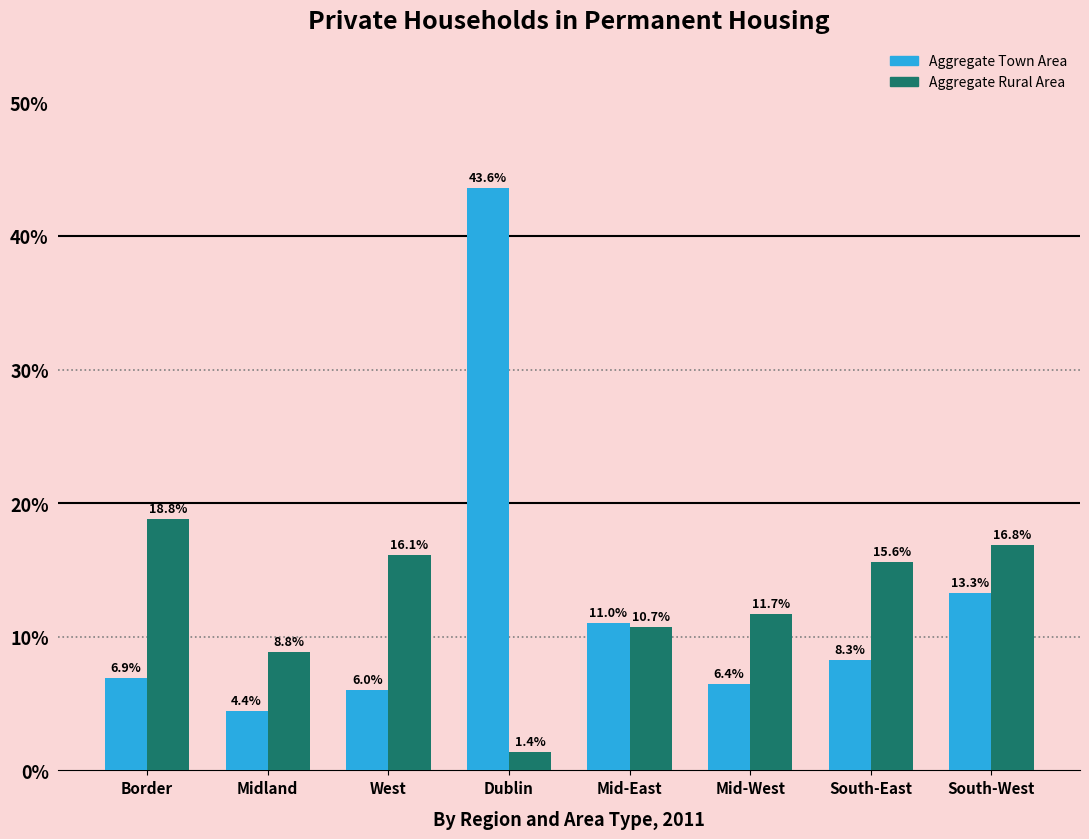

What is the sum of the Aggregate Rural Area values at Dublin and Border?

20.2